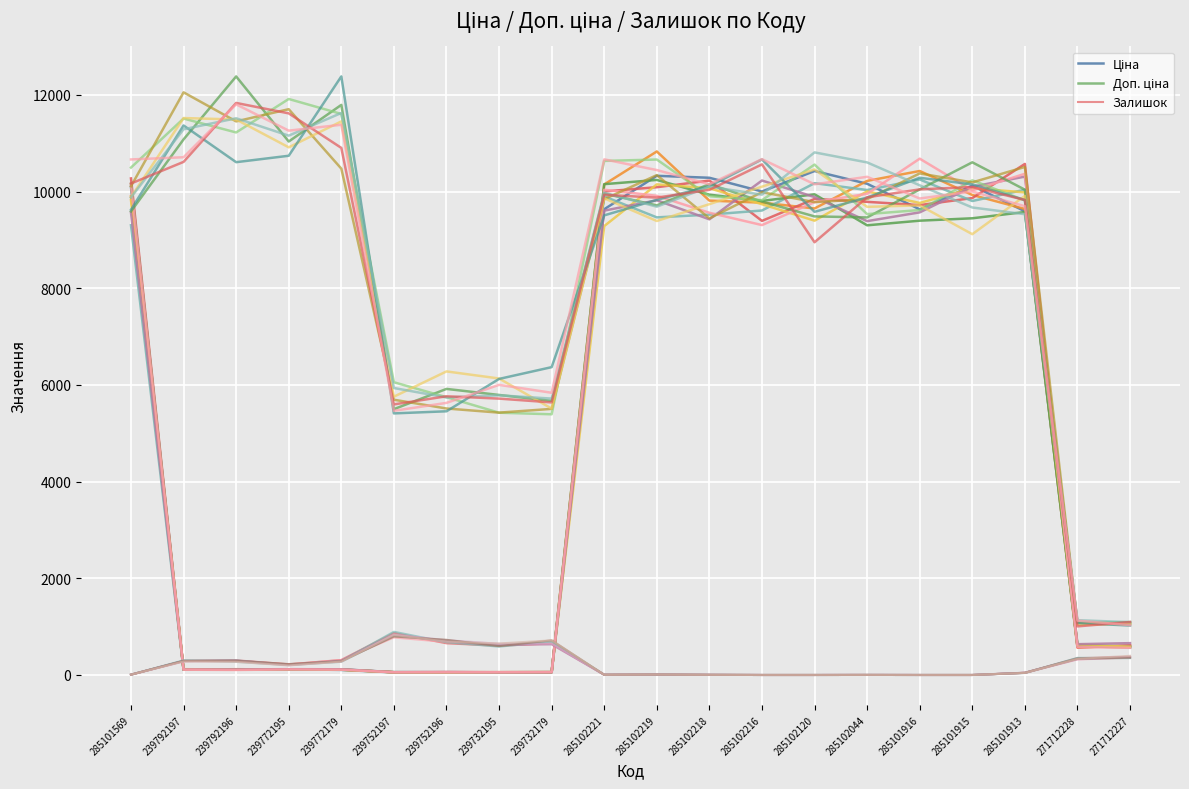

The Ціна series shows 9632.1 at 285101916. True or false?

True